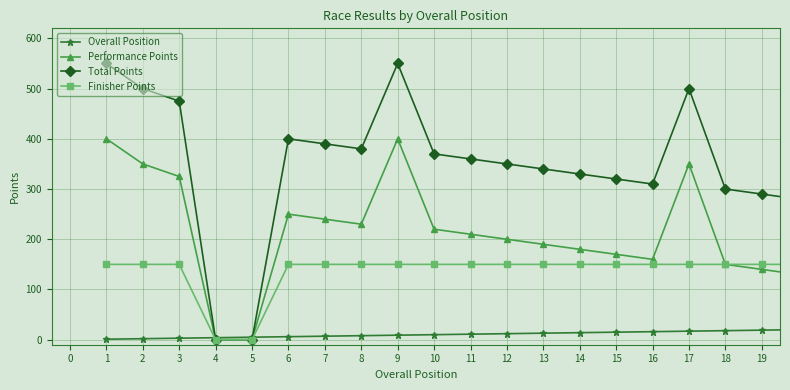

What is the difference between the maximum and second lowest values in the Finisher Points series?

150